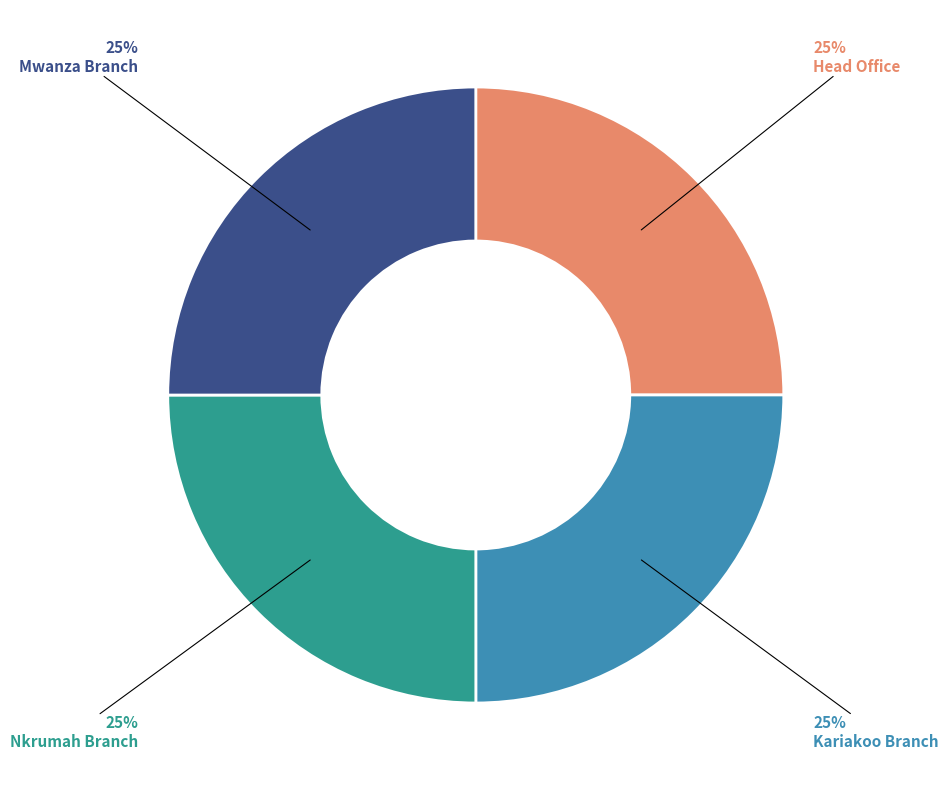

To the nearest percent, what portion does Kariakoo Branch represent?

25%